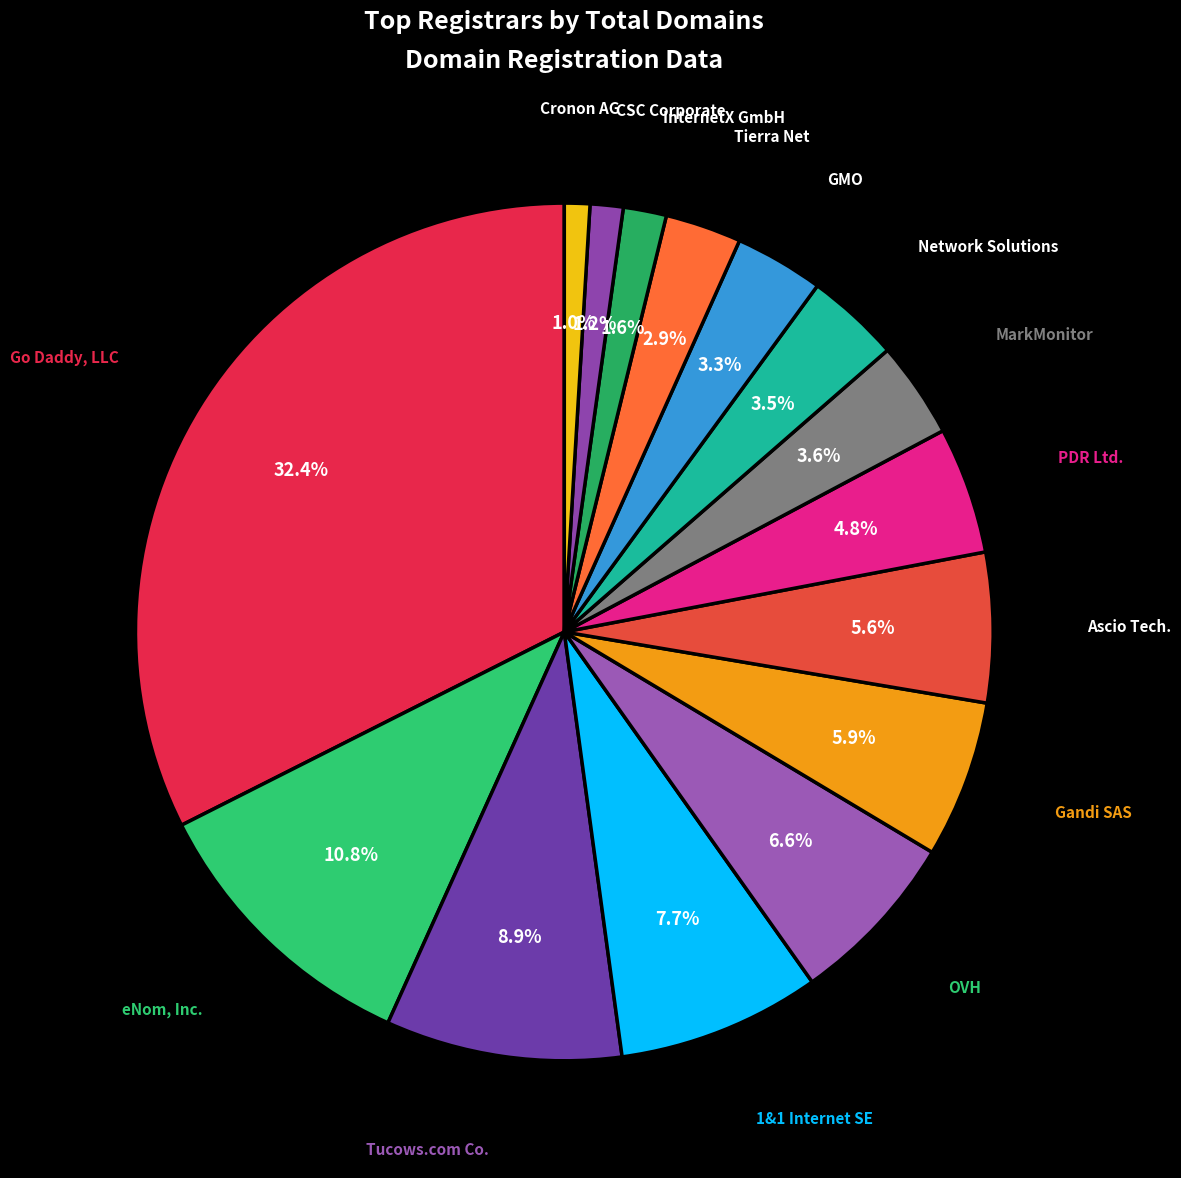

How many segments does this pie chart have?

15